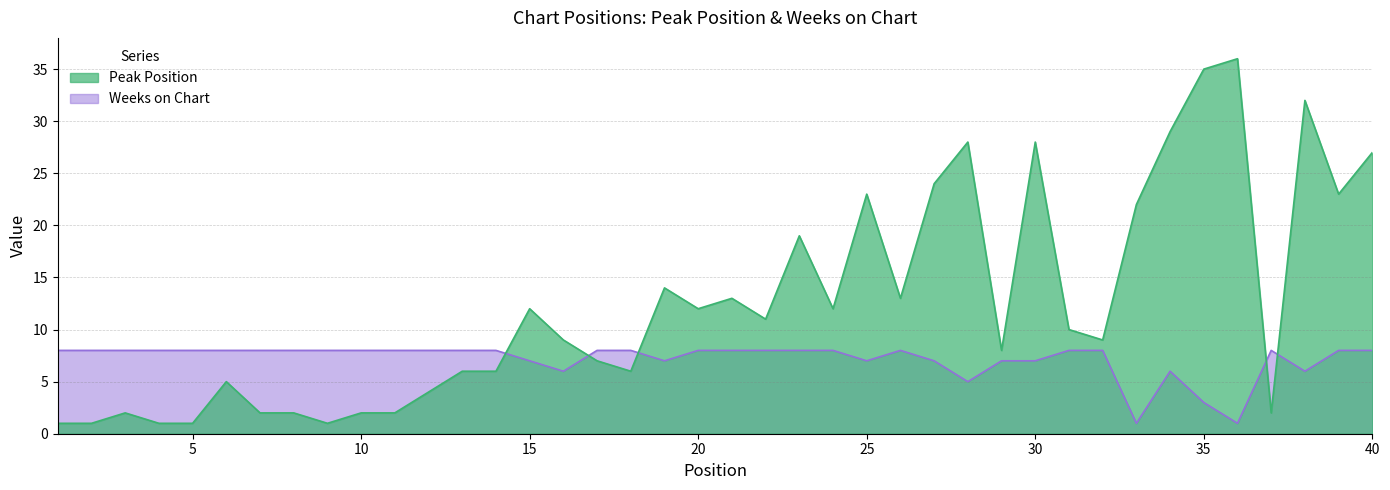

The value of Peak Position at 3 is 1. True or false?

False